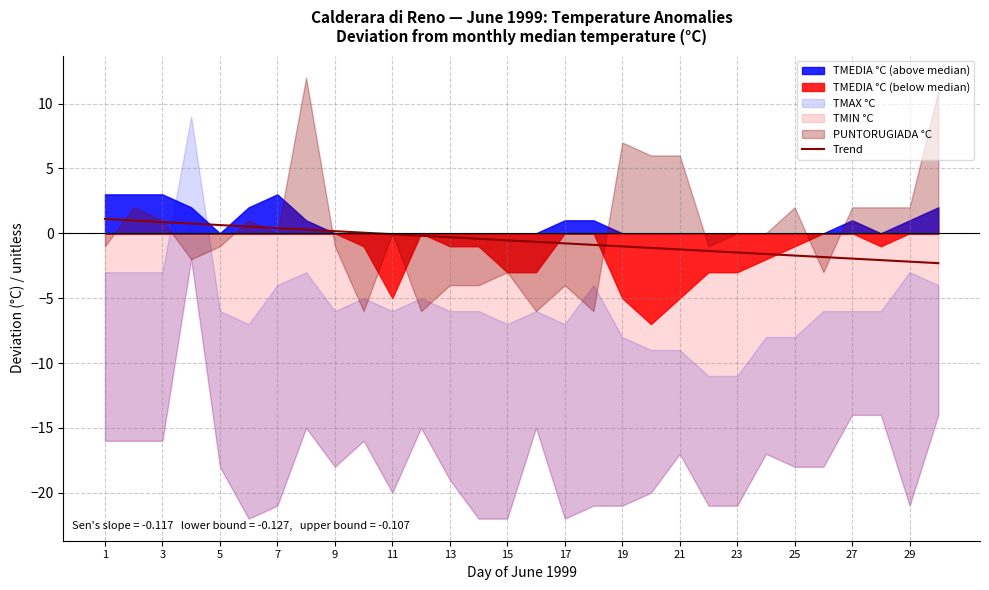

What is the lowest value of the Trend series?

-2.3